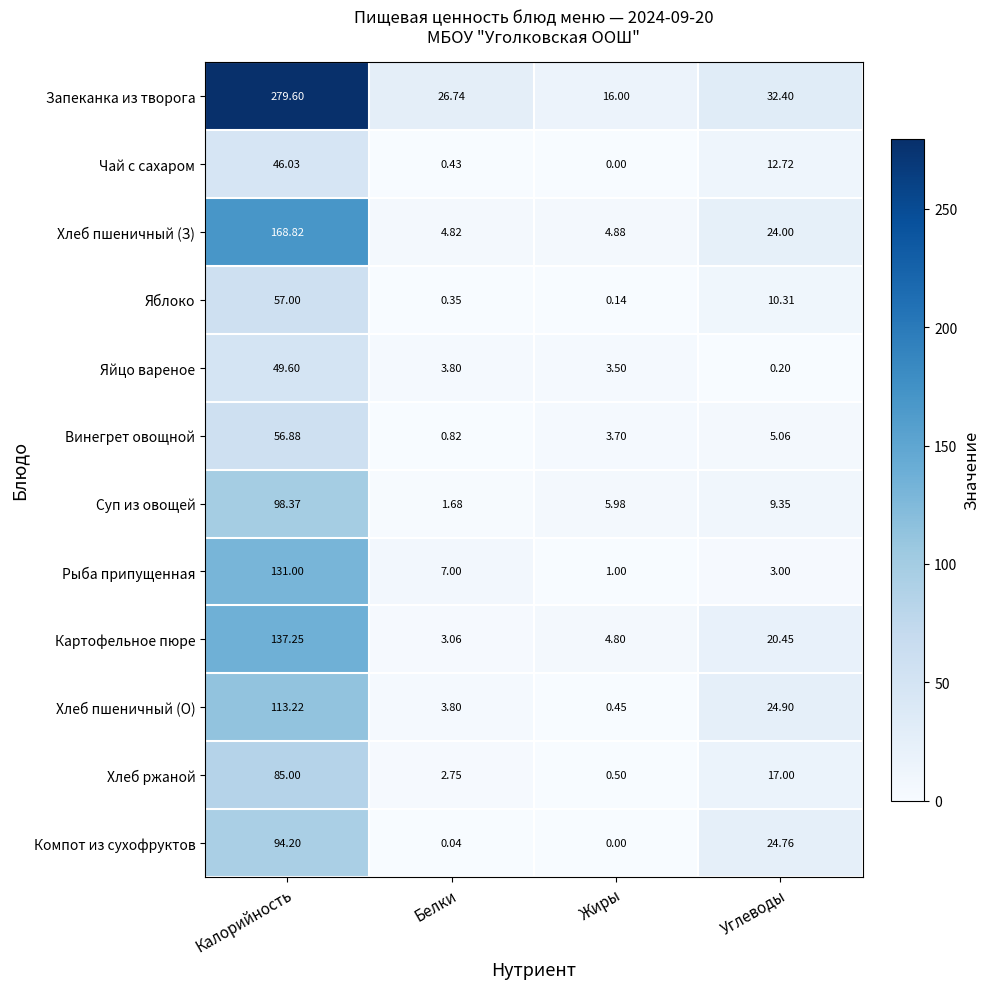

Which category has the highest value in the Рыба припущенная series?

Калорийность